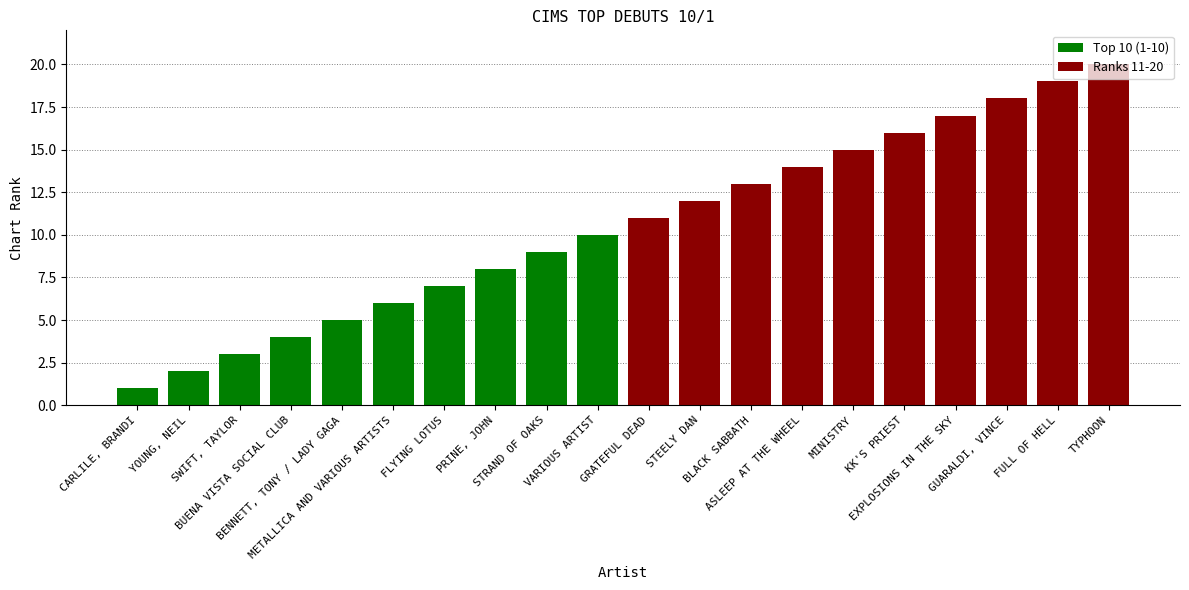

Between STRAND OF OAKS and METALLICA AND VARIOUS ARTISTS, which is larger?

STRAND OF OAKS